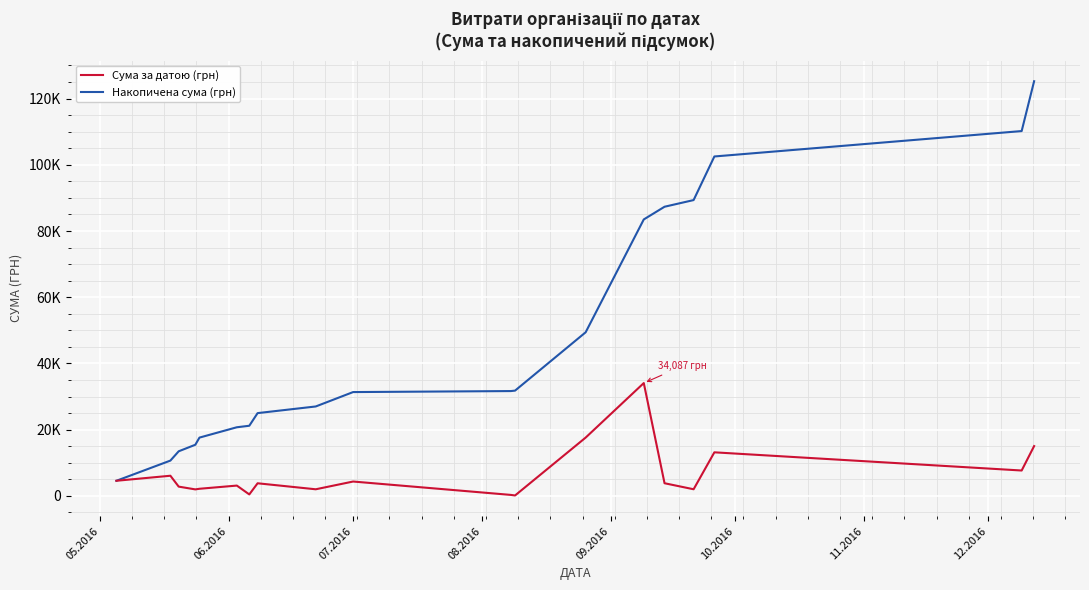

What are all the series names shown in the legend?

Сума за датою (грн), Накопичена сума (грн)